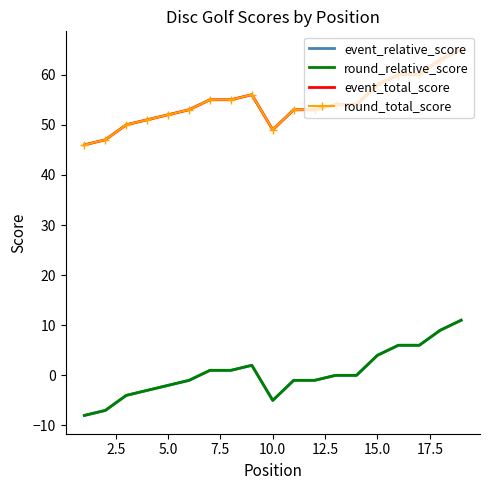

What is the sum of all event_relative_score values?

8